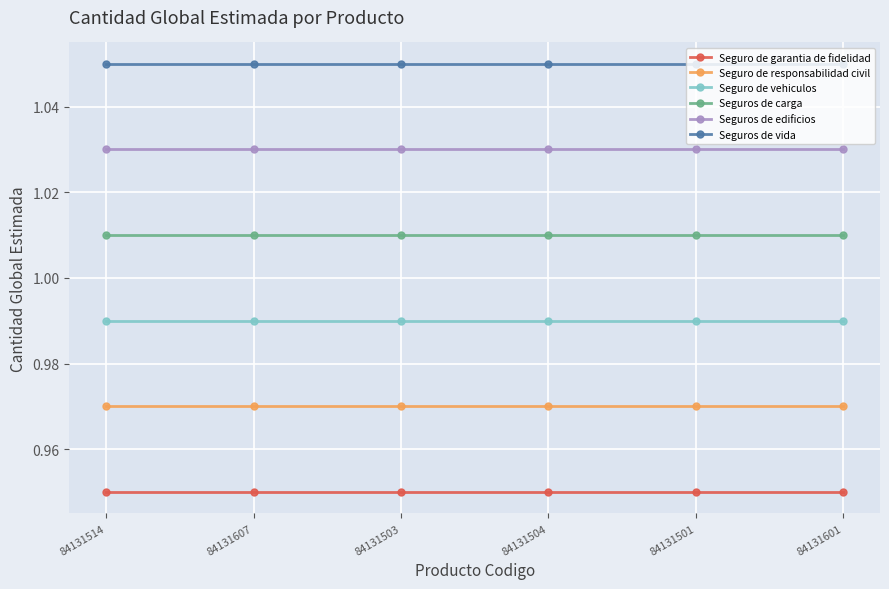

Which series has the largest total across all categories?

Seguros de vida